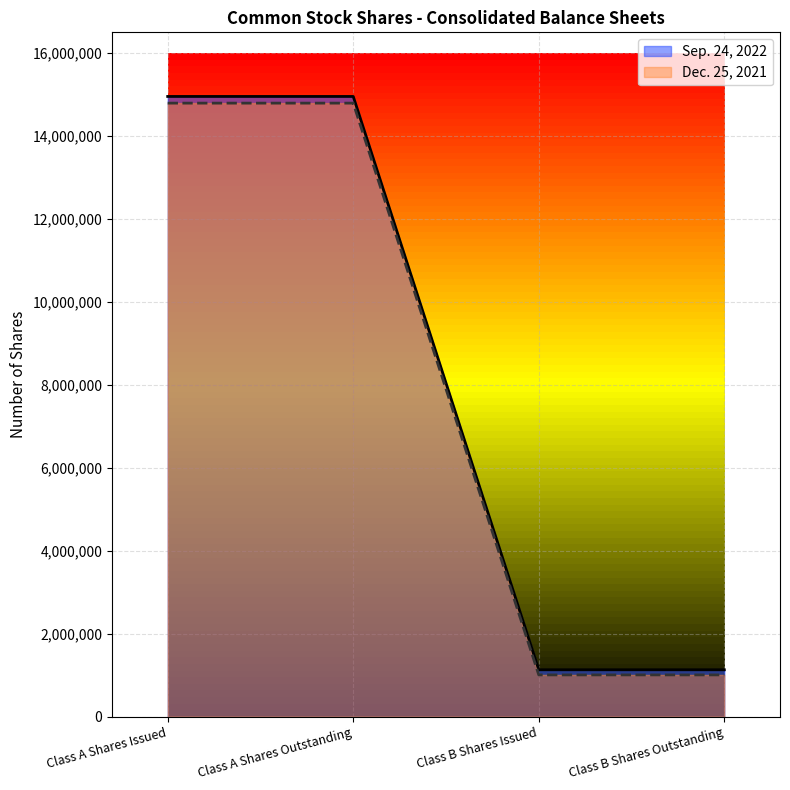

Reading left to right, transcribe all the data shown in this chart.

Sep. 24, 2022: Class A Shares Issued=14953834	Class A Shares Outstanding=14953834	Class B Shares Issued=1129158	Class B Shares Outstanding=1129158
Dec. 25, 2021: Class A Shares Issued=14792647	Class A Shares Outstanding=14792647	Class B Shares Issued=1004975	Class B Shares Outstanding=1004975